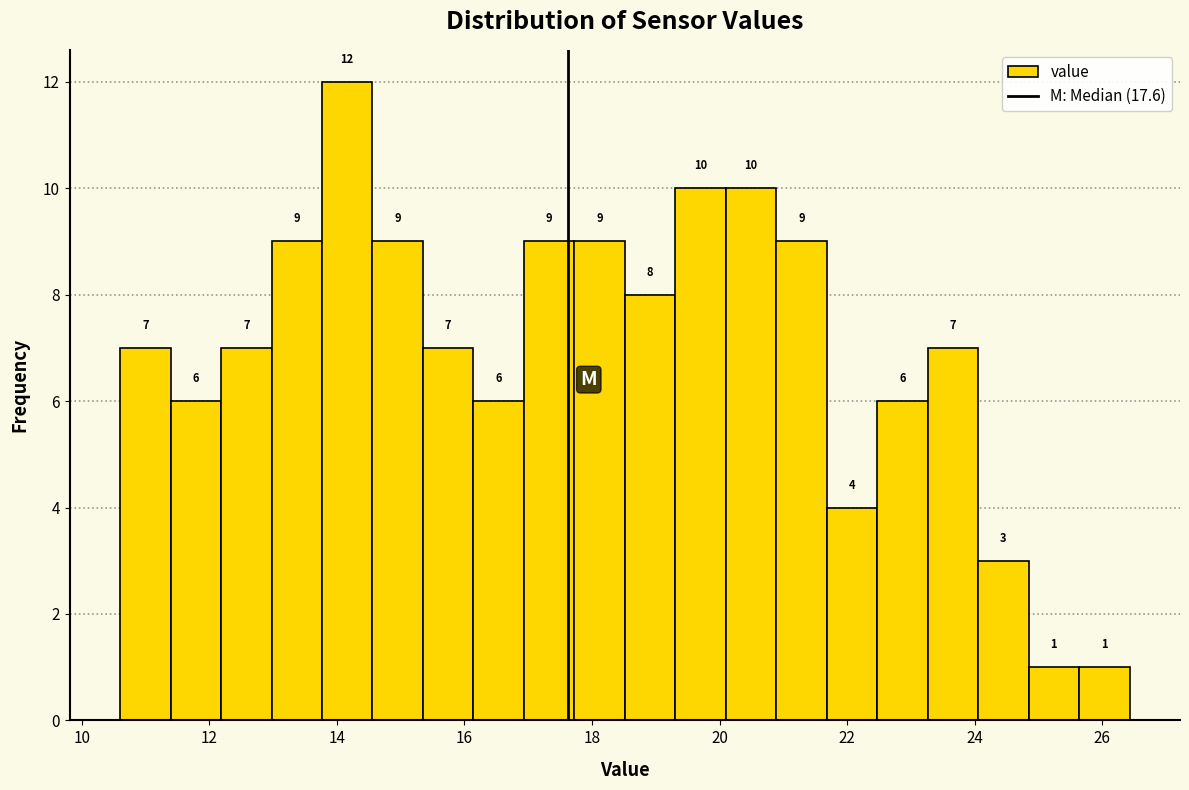

Read against the x-axis, roughly where is the centre of the tallest bar?

14.2